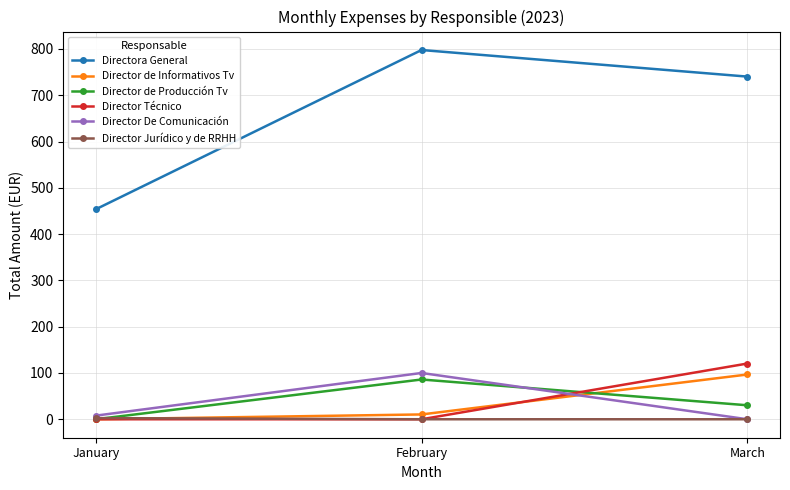

What is the sum of all Directora General values?

1991.5